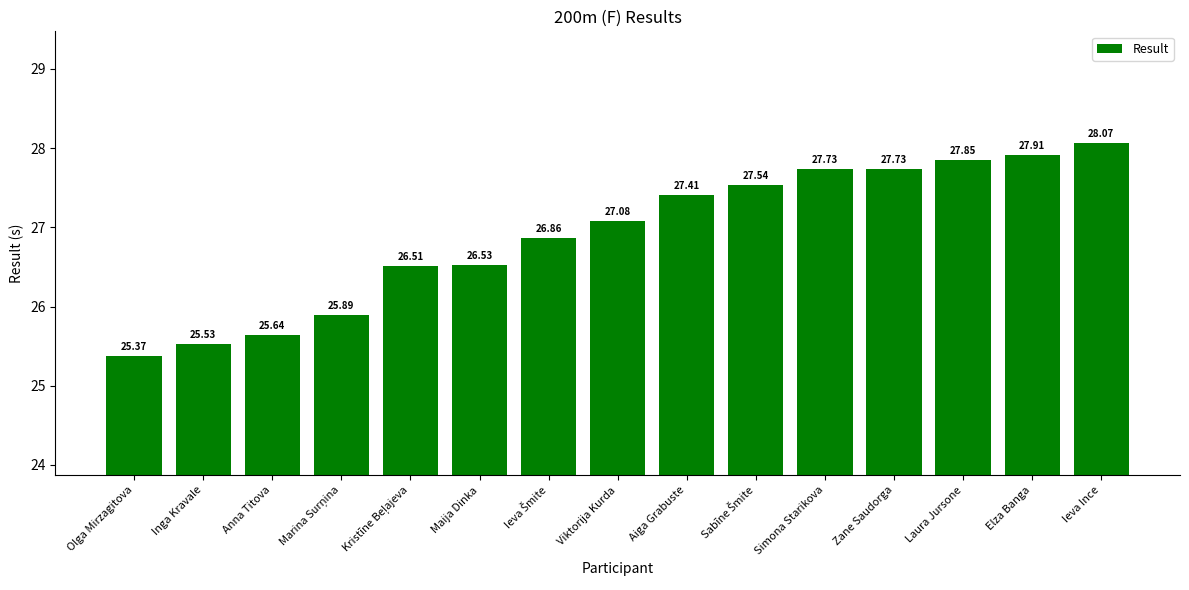

What is the label of the 6th bar from the left?

Maija Dinka